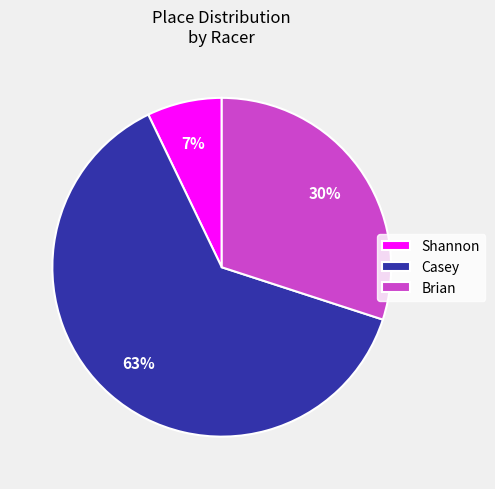

Rank the categories by value from highest to lowest.

Casey, Brian, Shannon